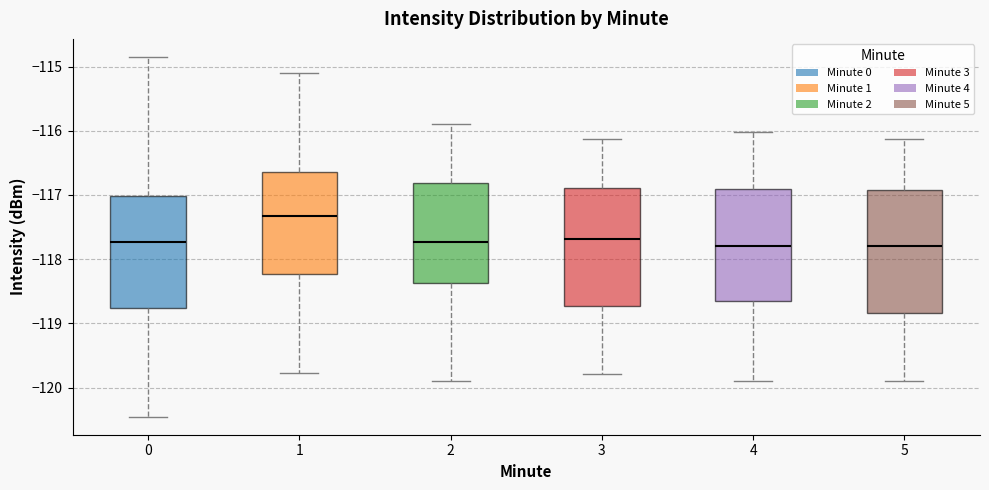

Reading left to right, read every box against the y-axis: the position of its median line, the range the box covers, and the ends of its whiskers. The values are not printed on the chart, so give them approximately, as read against the axis.

0: median -117.7, box -118.8 to -117.0, whiskers -120.5 to -114.8
1: median -117.3, box -118.2 to -116.6, whiskers -119.8 to -115.1
2: median -117.7, box -118.4 to -116.8, whiskers -119.9 to -115.9
3: median -117.7, box -118.7 to -116.9, whiskers -119.8 to -116.1
4: median -117.8, box -118.7 to -116.9, whiskers -119.9 to -116.0
5: median -117.8, box -118.8 to -116.9, whiskers -119.9 to -116.1